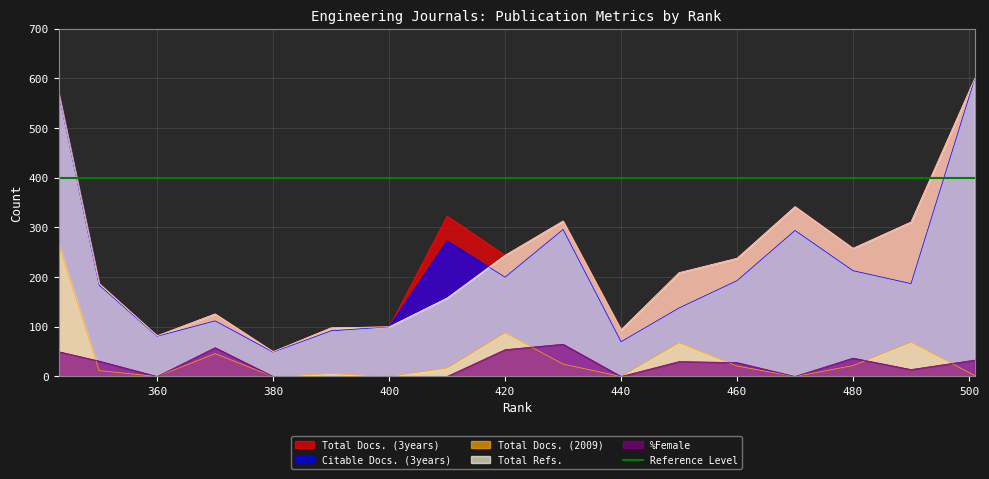

What is the average value of the Total Docs. (3years) series?

244